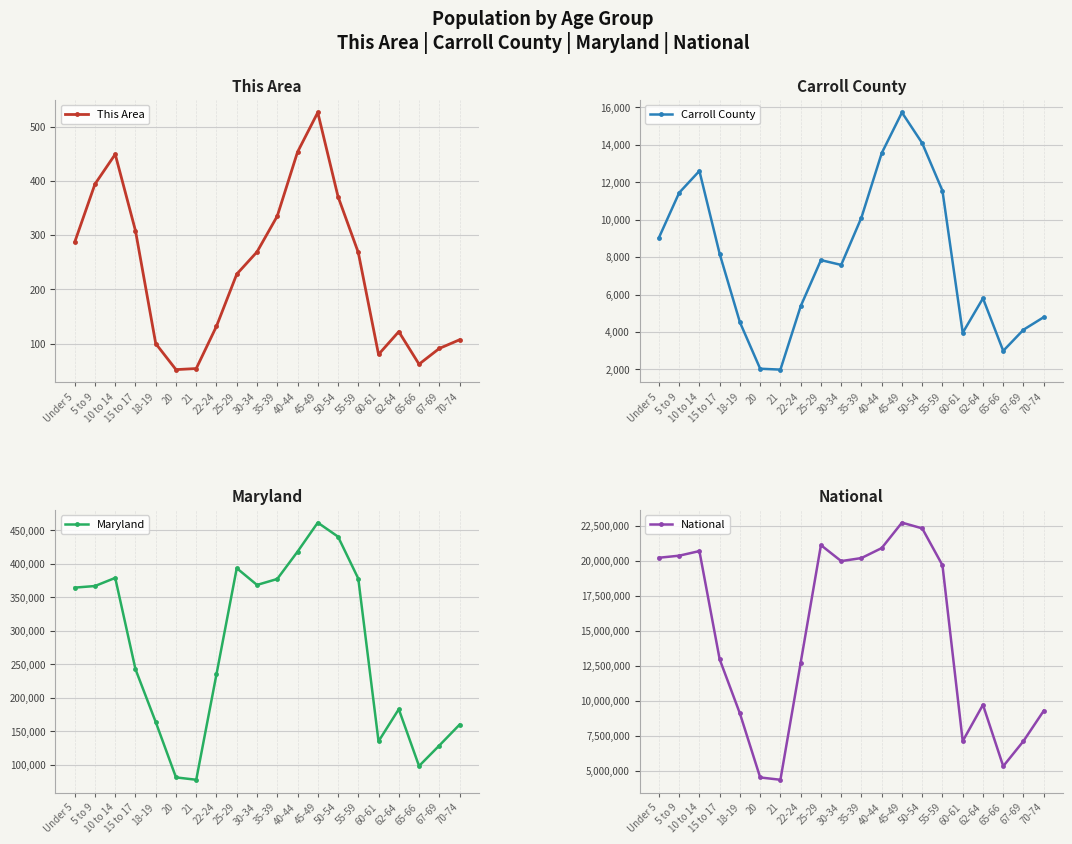

Between 60-61 and 55-59, which is larger?

55-59